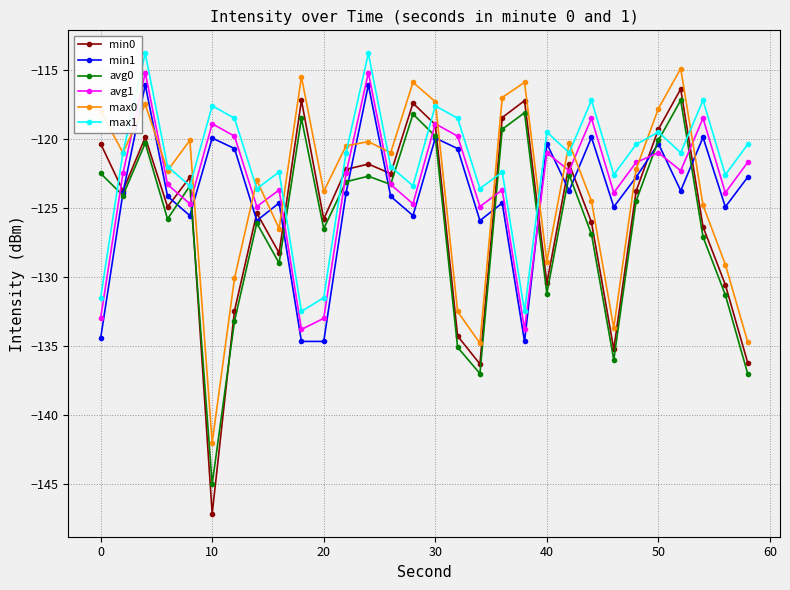

How many interior local peaks does the min0 series have?

9